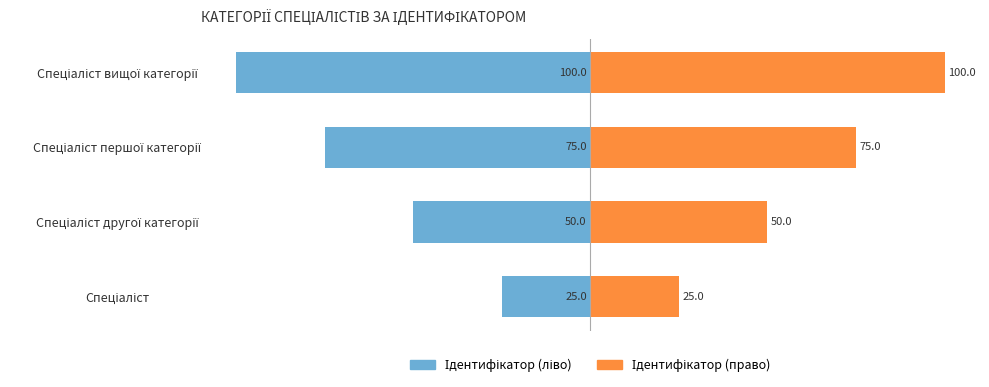

What value does the Ідентифікатор (ліво) series have at Спеціаліст першої категорії, to the nearest 10?

-80